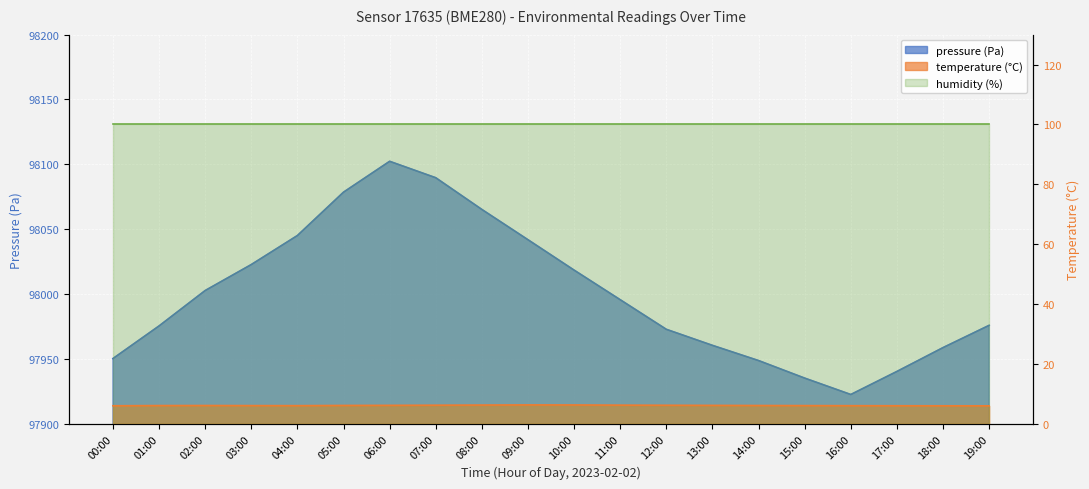

What is the difference between the maximum and second lowest values in the temperature series?

0.3